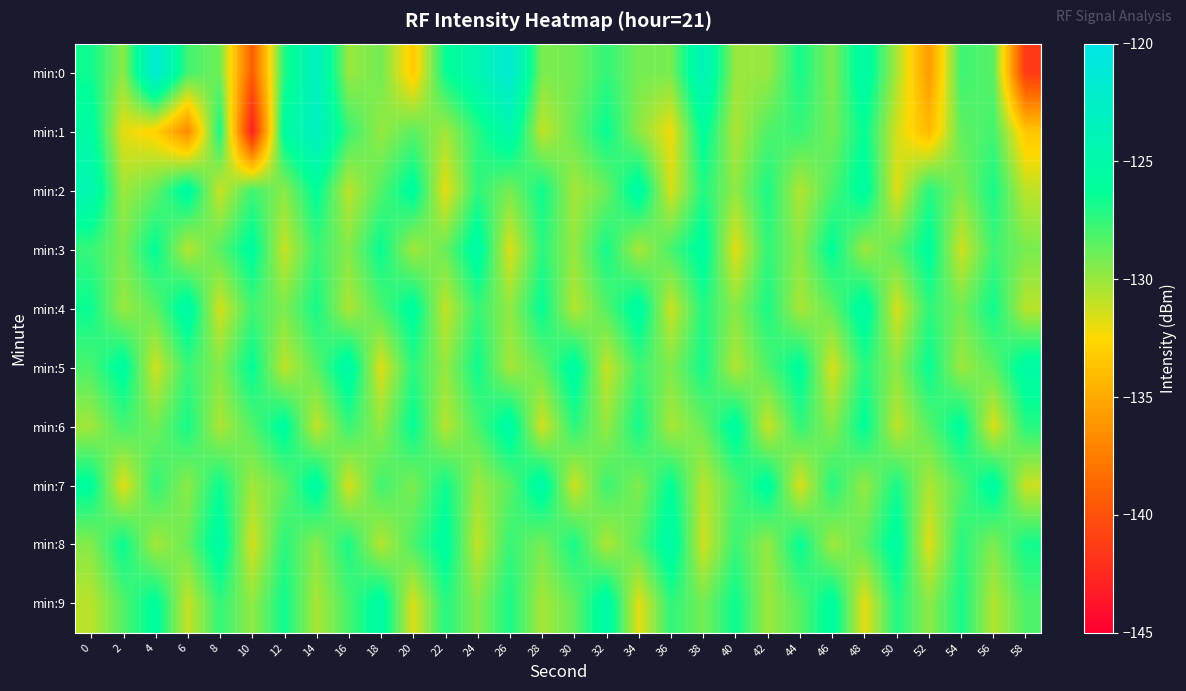

Which category has the lowest value across all series?

10